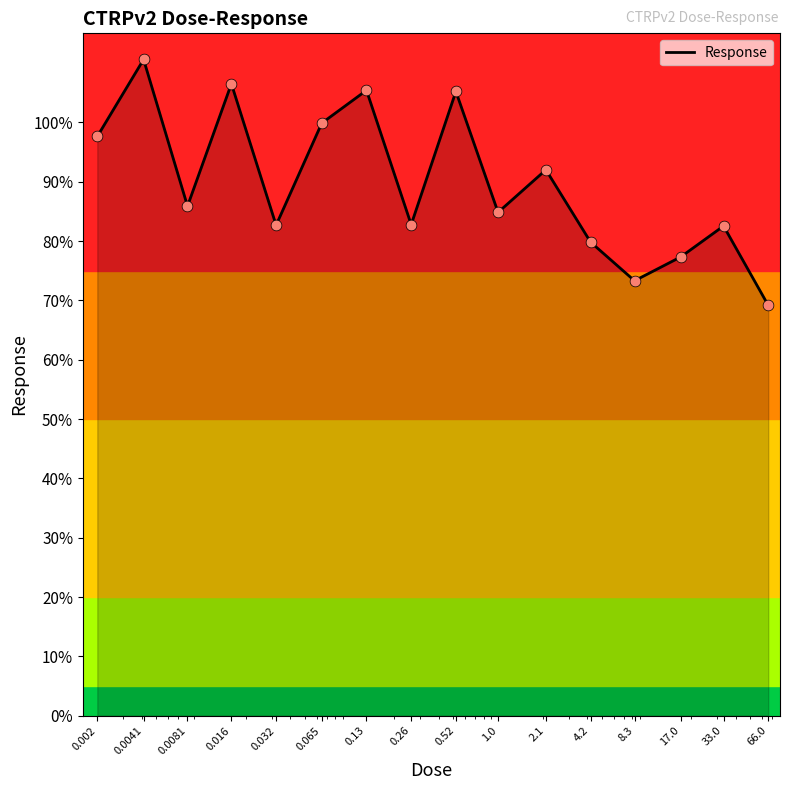

What is the maximum value shown in the chart?

110.6